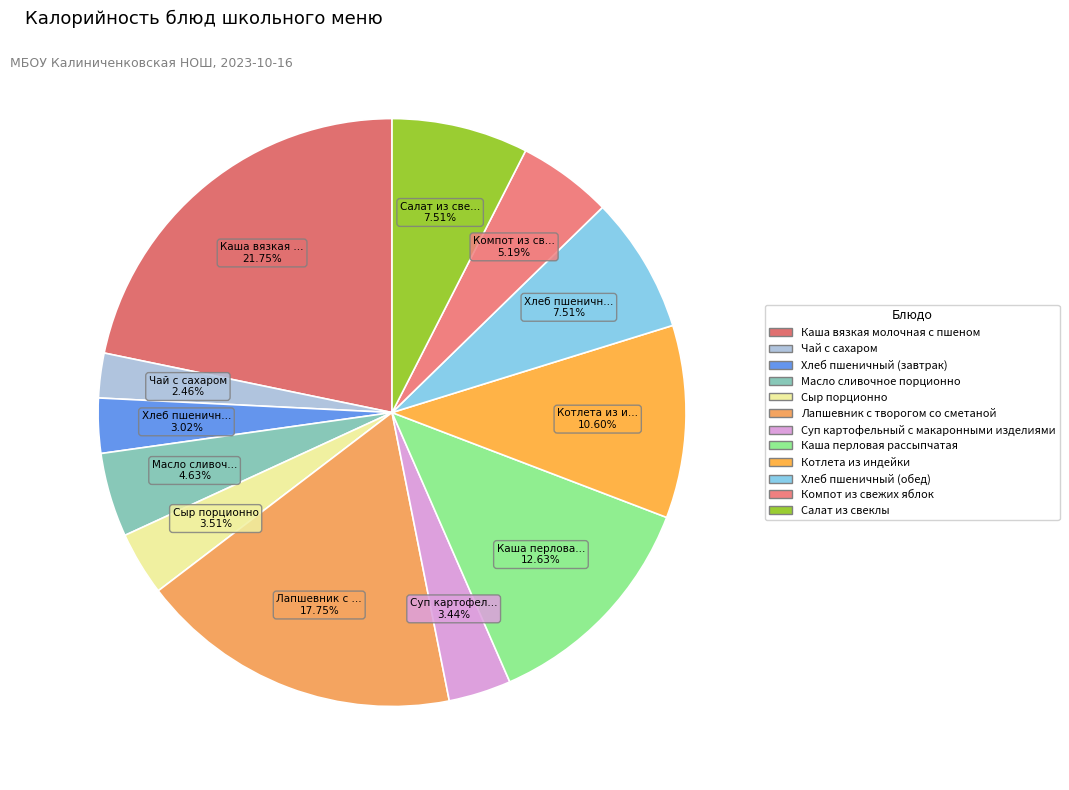

Do Каша вязкая молочная с пшеном and Сыр порционно together represent more than half of the pie?

No